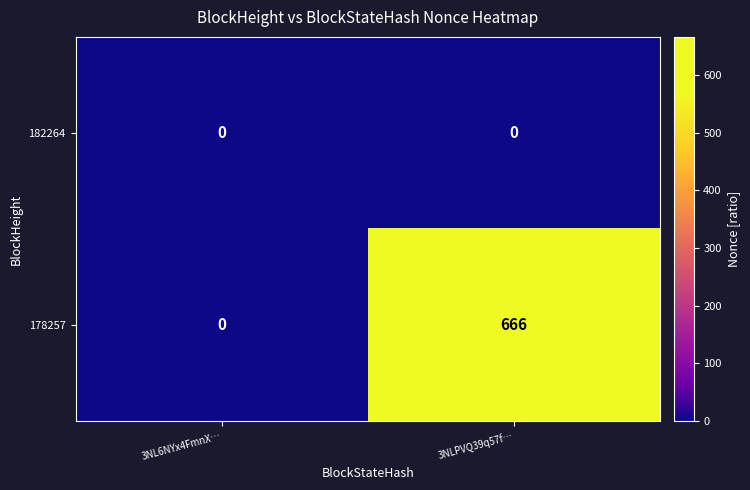

Reading left to right, list all the values displayed in this chart.

182264: 0	0
178257: 0	666